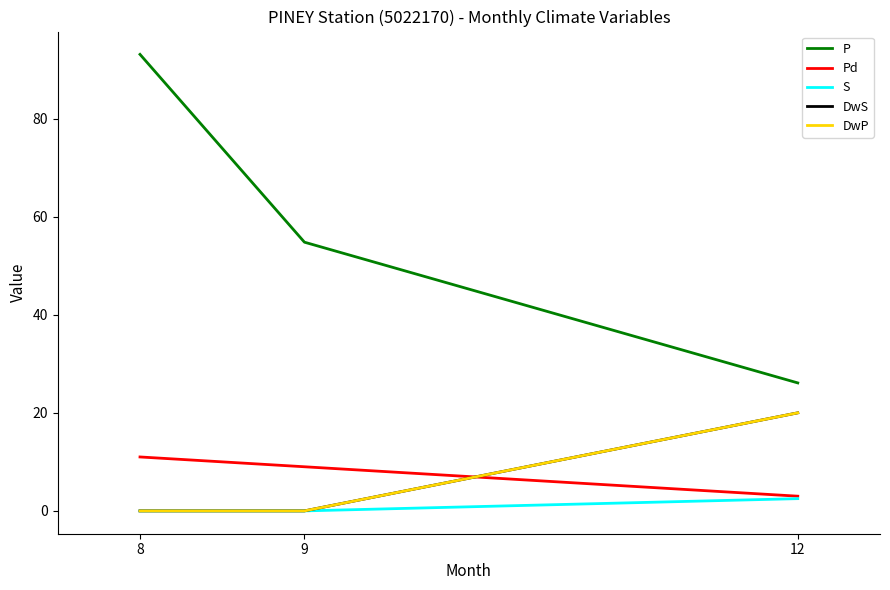

What is the average value of the P series?

58.0